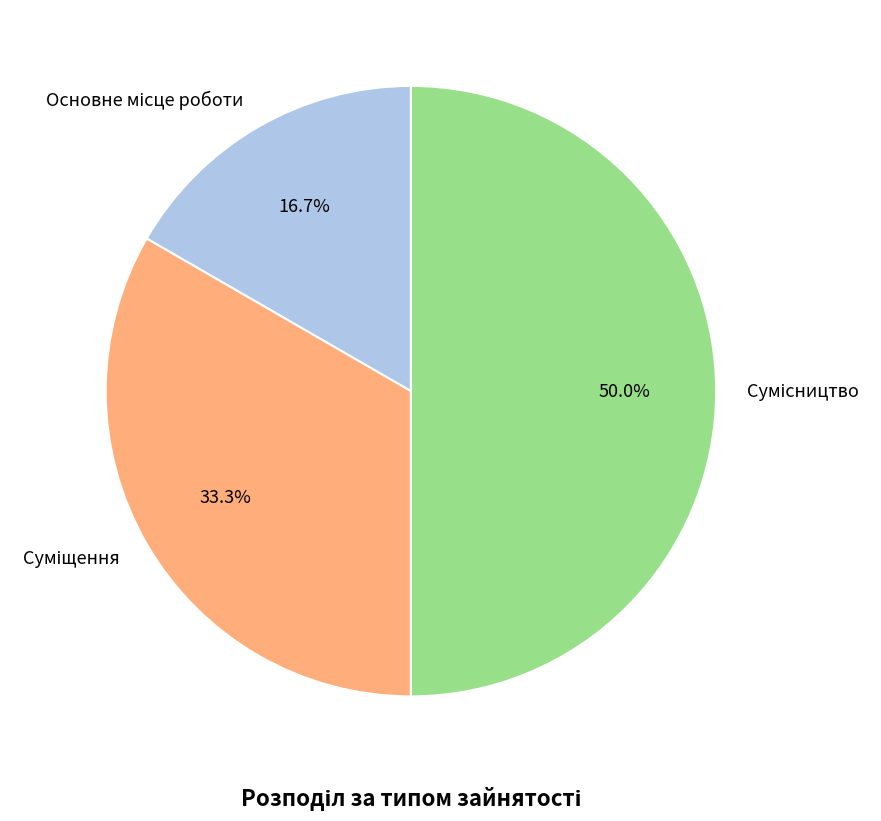

The Сумісництво slice represents 50% of the pie. True or false?

True